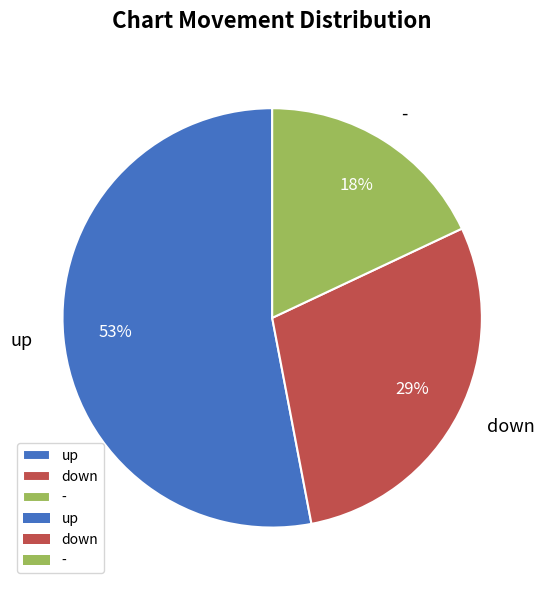

What is the ratio of the value at down to the value at up?

0.5